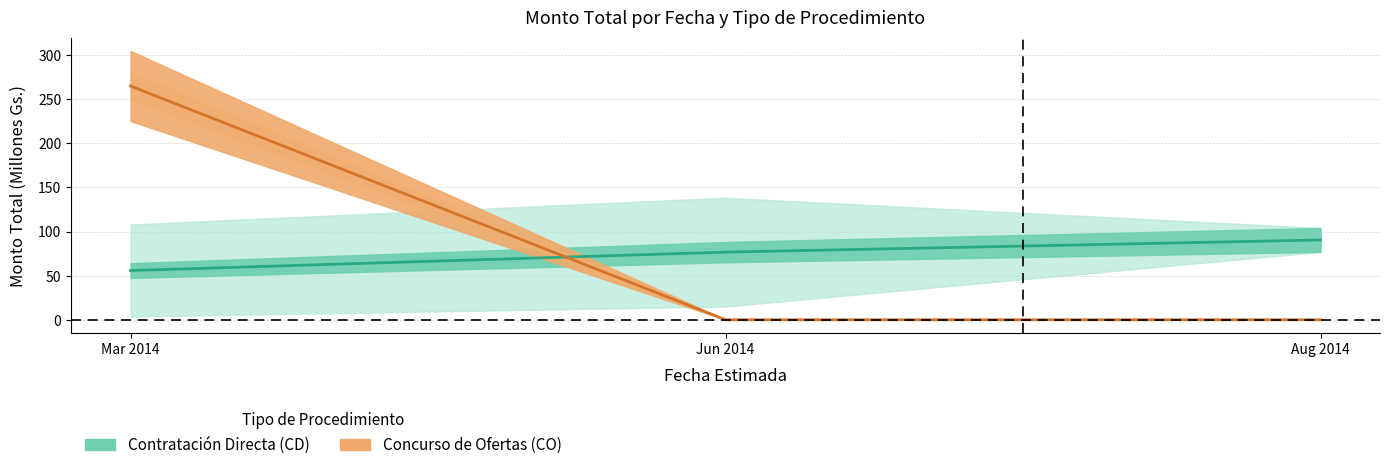

What is the value of the Contratación Directa point at the 1st from the left?

55.8